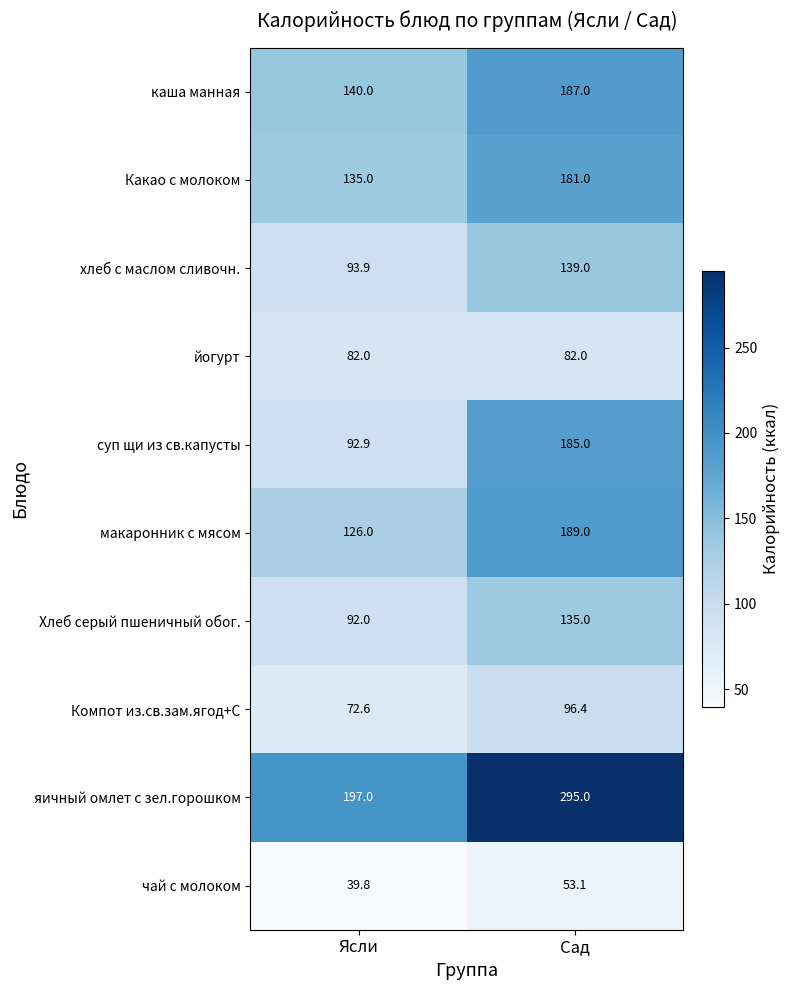

The каша манная series shows 82.2 at Ясли. True or false?

False